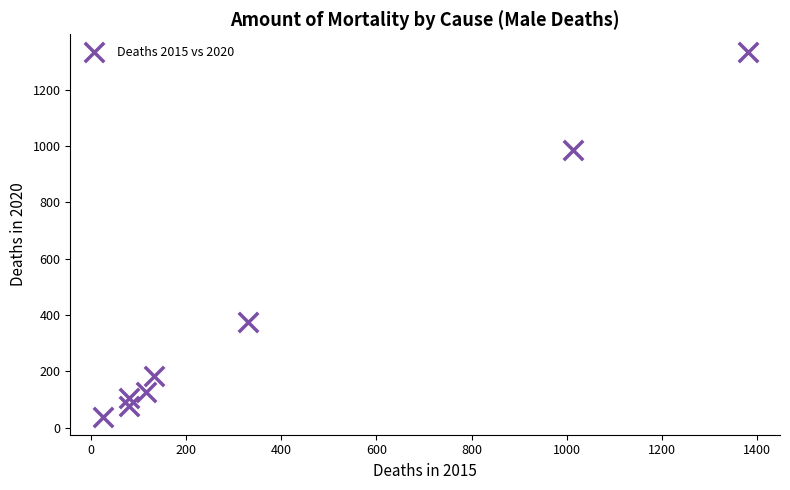

What is the average X value?

395